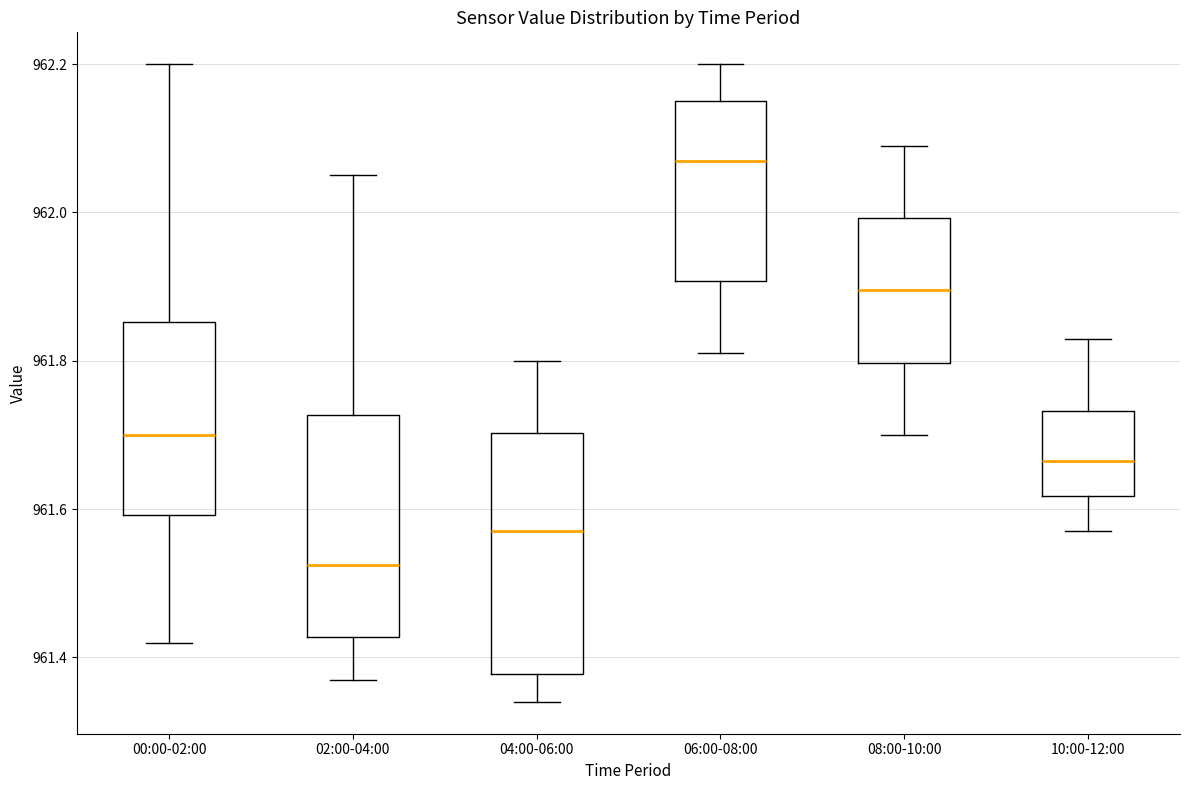

Reading left to right, read every box against the y-axis: the position of its median line, the range the box covers, and the ends of its whiskers. The values are not printed on the chart, so give them approximately, as read against the axis.

00:00-02:00: median 961.70, box 961.60 to 961.86, whiskers 961.42 to 962.20
02:00-04:00: median 961.52, box 961.42 to 961.72, whiskers 961.38 to 962.06
04:00-06:00: median 961.58, box 961.38 to 961.70, whiskers 961.34 to 961.80
06:00-08:00: median 962.08, box 961.90 to 962.16, whiskers 961.82 to 962.20
08:00-10:00: median 961.90, box 961.80 to 962.00, whiskers 961.70 to 962.10
10:00-12:00: median 961.66, box 961.62 to 961.74, whiskers 961.58 to 961.84